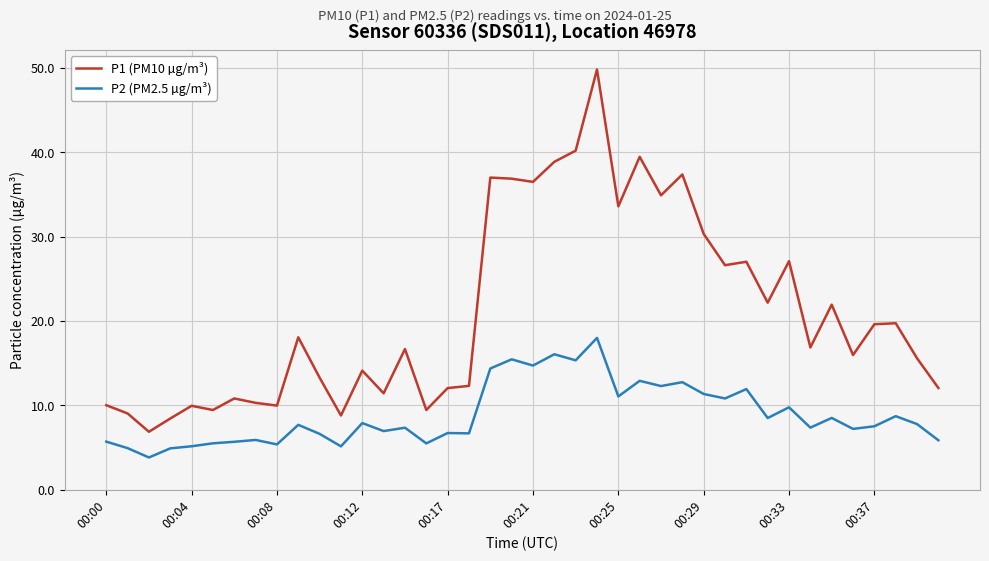

In P1 (PM10 µg/m³), how many points are higher than both neighbors (excluding endpoints)?

13